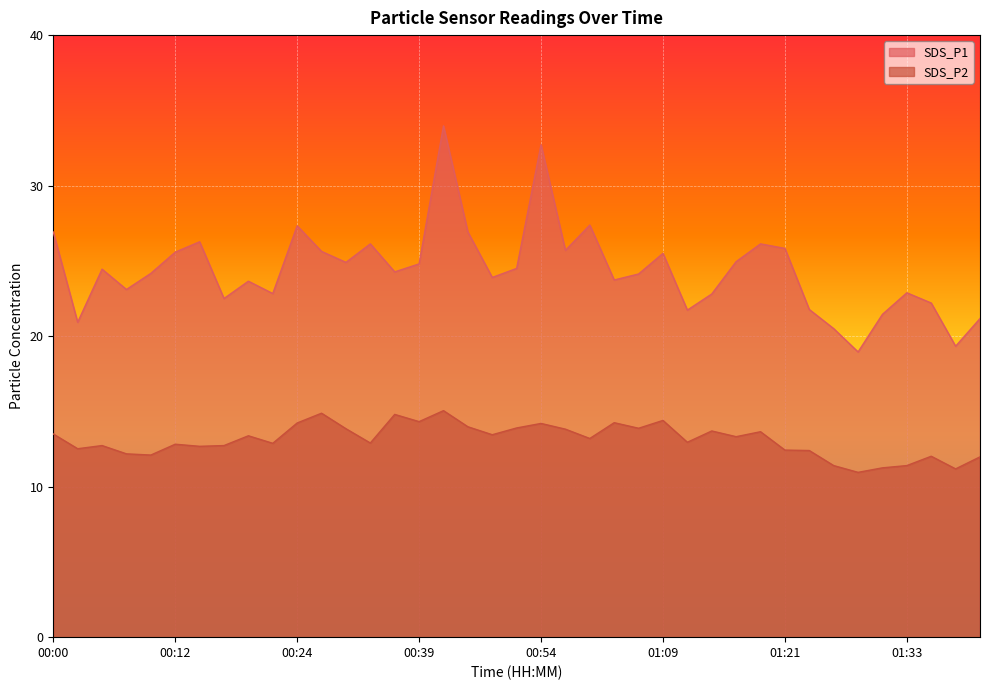

At which category is the sum across all series the highest?

00:44